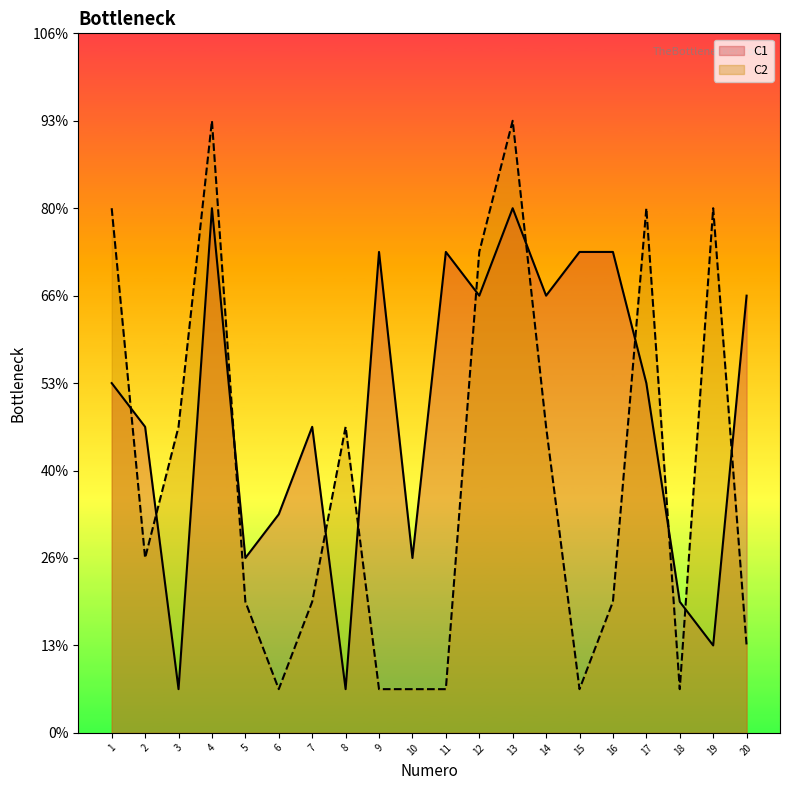

What is the value of the C1 point at the 8th from the left?

1